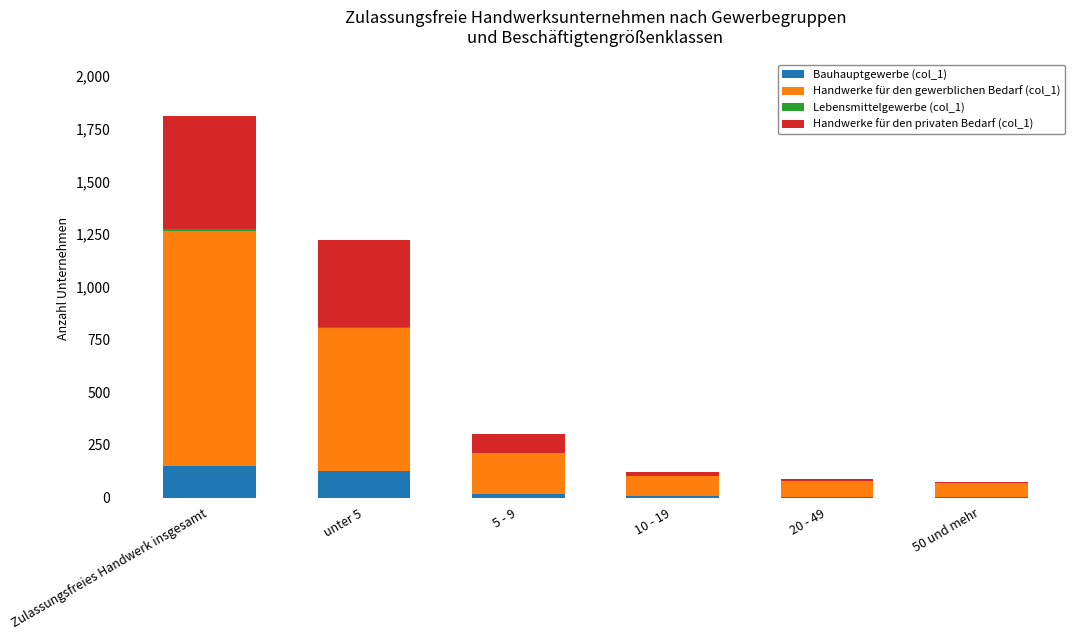

The Bauhauptgewerbe (col_1) series shows 266 at Zulassungsfreies Handwerk insgesamt. True or false?

False